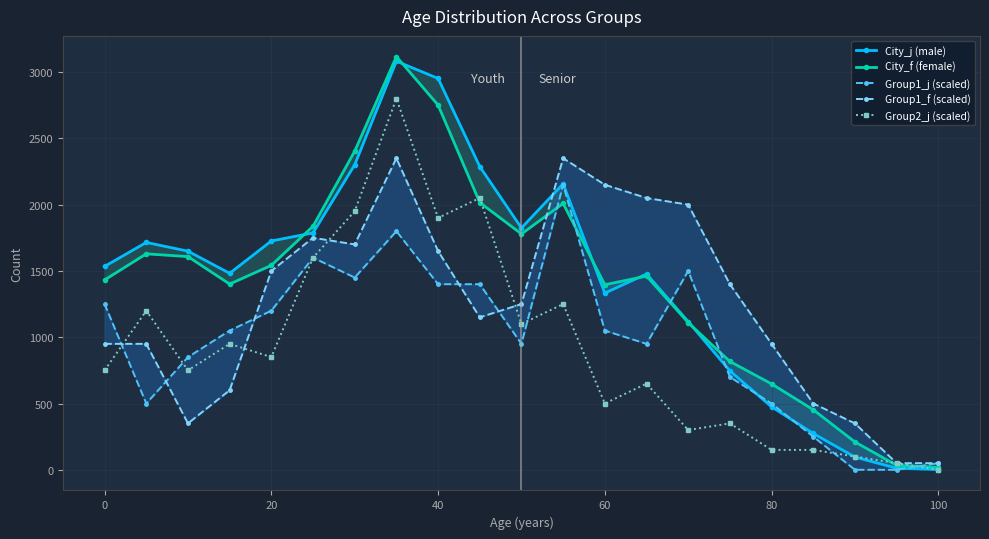

Reading left to right, list all the values displayed in this chart.

City_j (male): 1534	1715	1649	1482	1726	1787	2301	3082	2952	2287	1824	2157	1333	1477	1118	746	475	274	96	12	2
City_f (female): 1432	1629	1608	1401	1542	1837	2403	3117	2751	2016	1779	2009	1396	1461	1110	817	648	453	210	34	19
Group1_j (scaled): 1250	500	850	1050	1200	1600	1450	1800	1400	1400	950	2150	1050	950	1500	700	500	250	0	0	50
Group1_f (scaled): 950	950	350	600	1500	1750	1700	2350	1650	1150	1250	2350	2150	2050	2000	1400	950	500	350	50	50
Group2_j (scaled): 750	1200	750	950	850	1600	1950	2800	1900	2050	1100	1250	500	650	300	350	150	150	100	50	0